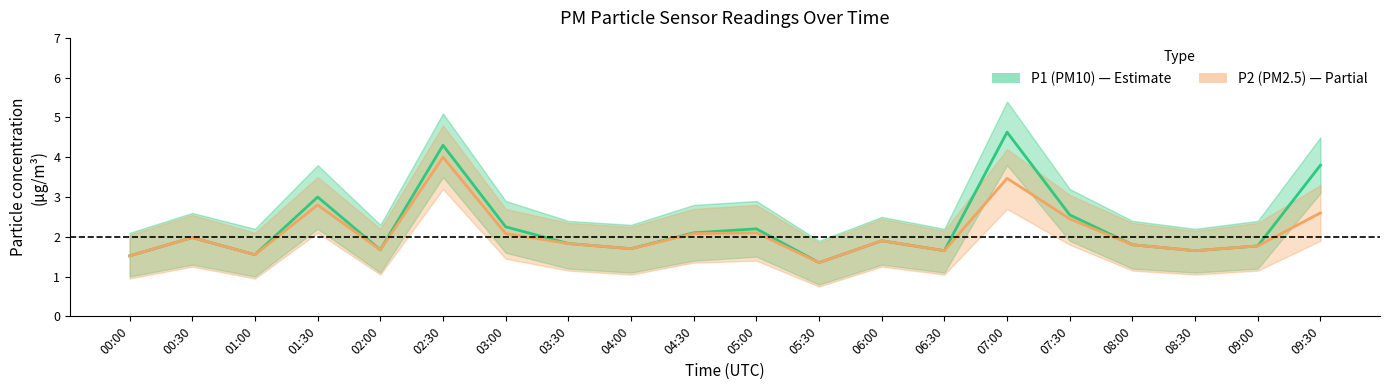

What position from the right is 02:30?

15